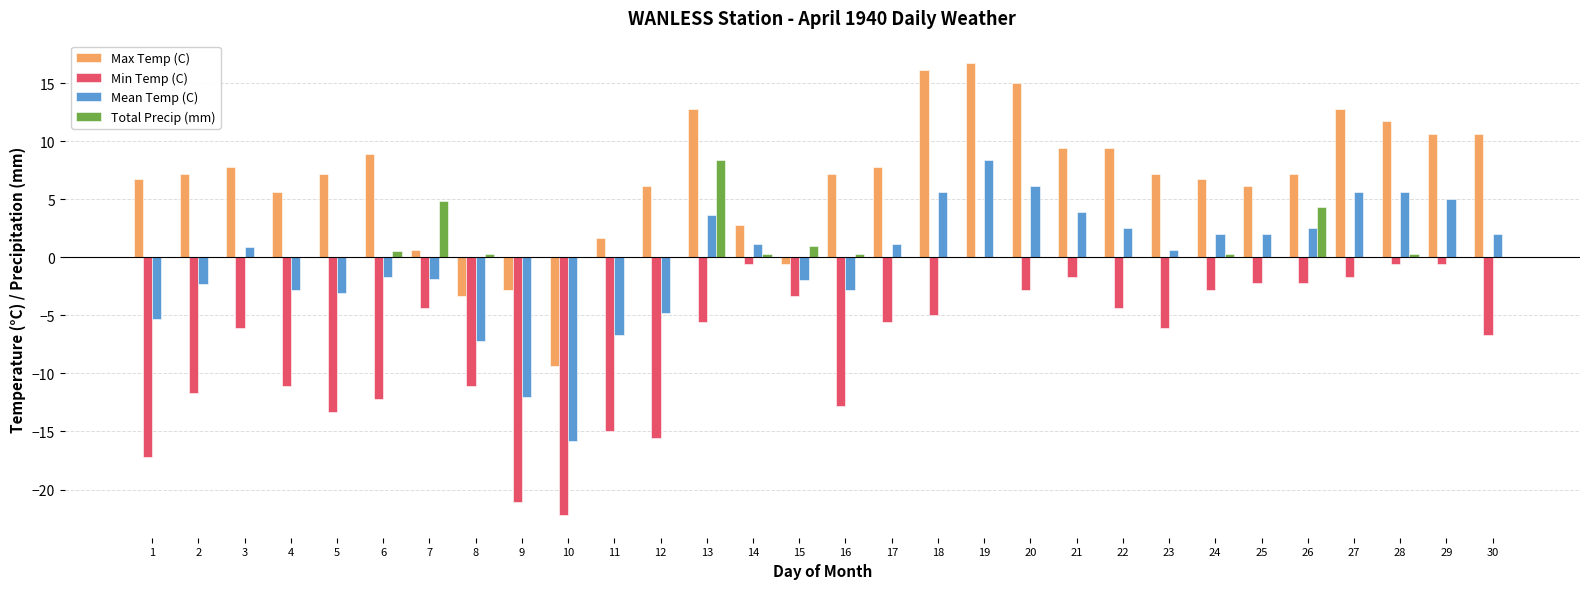

Which series has the largest total across all categories?

Max Temp (C)